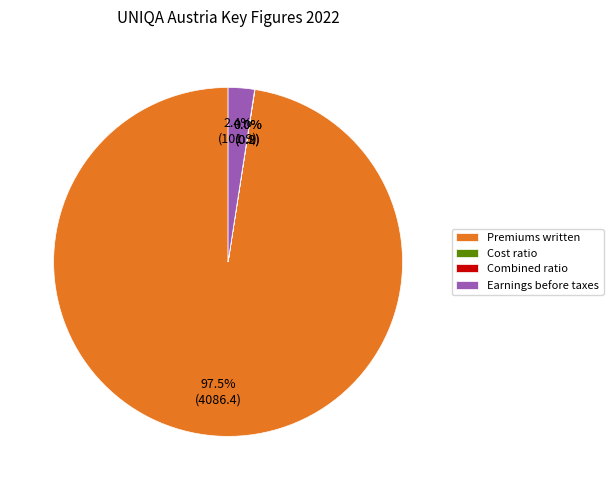

Which slice represents more than half of the pie?

Premiums written